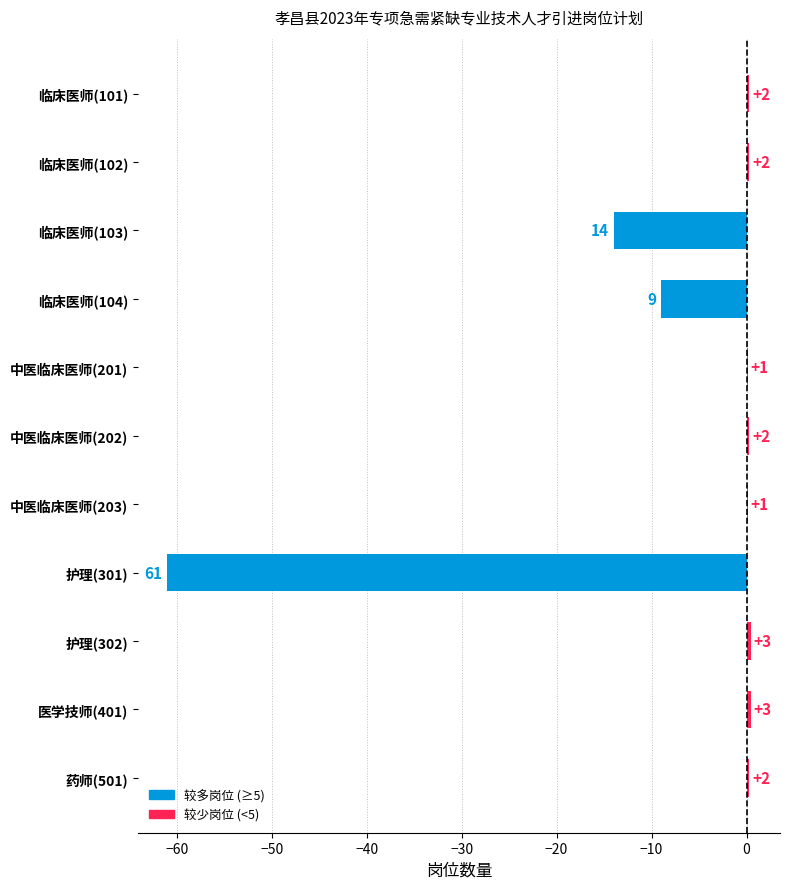

How many positive values are there?

8